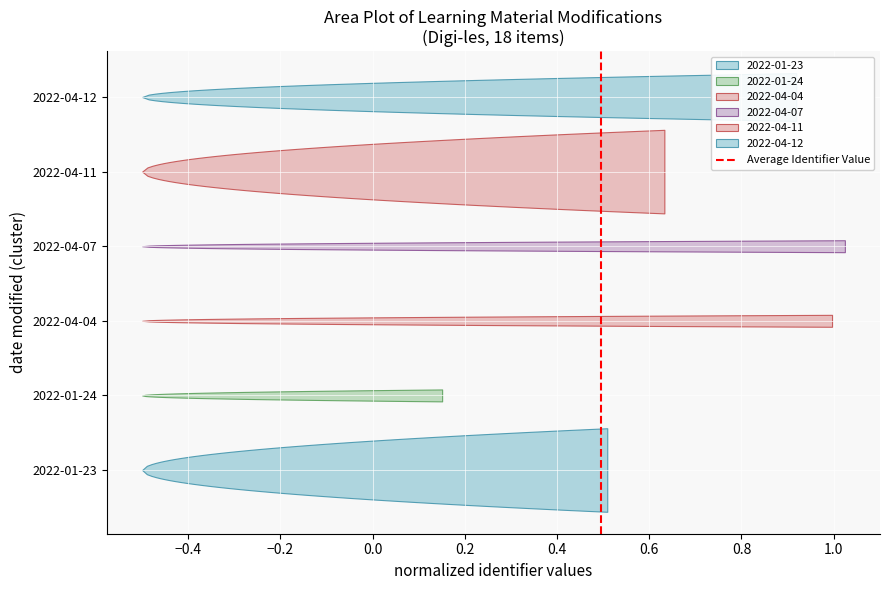

The value at −0.4 is 2. True or false?

False